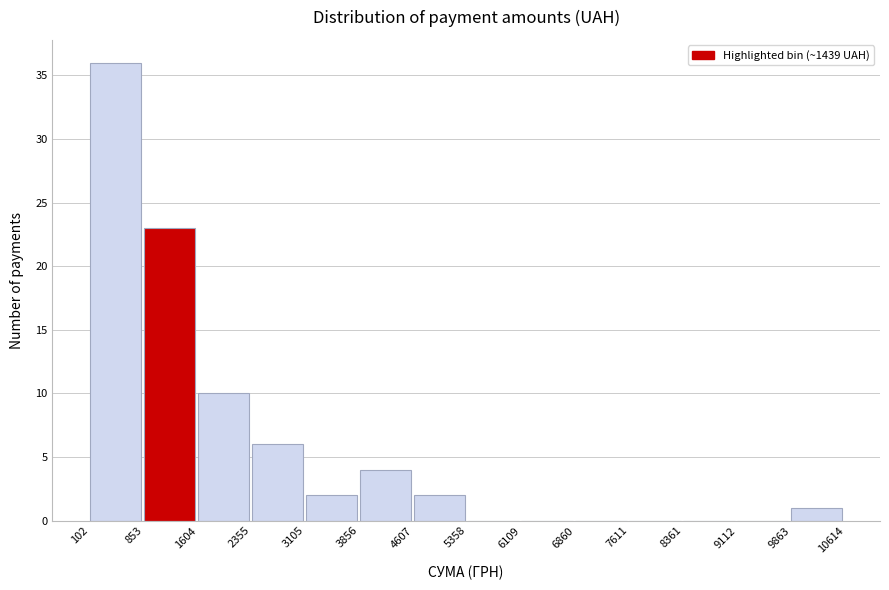

Which range on the x-axis has the tallest bar?

102 to 853